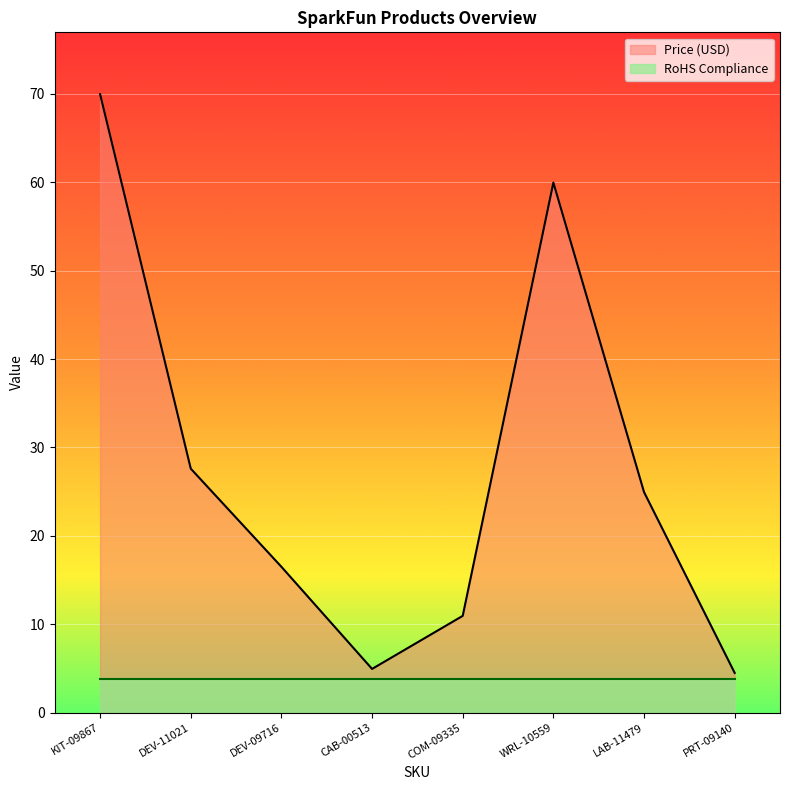

At which category does the chart reach its peak across all series?

KIT-09867